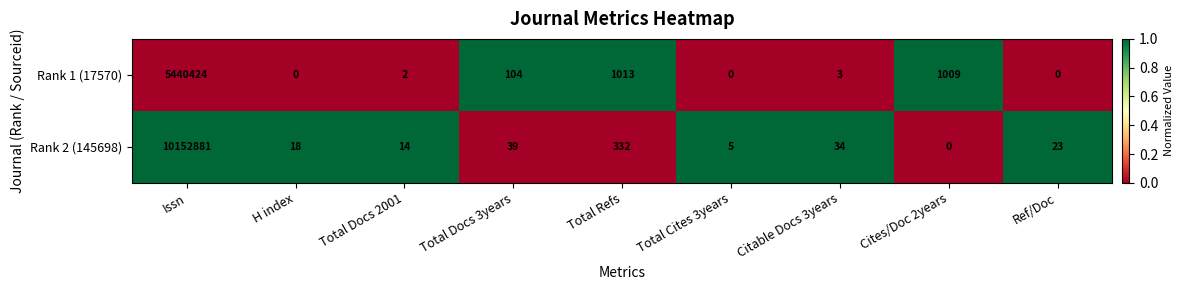

What value does the Rank 1 (17570) series have at Total Refs, to the nearest 50?

1000